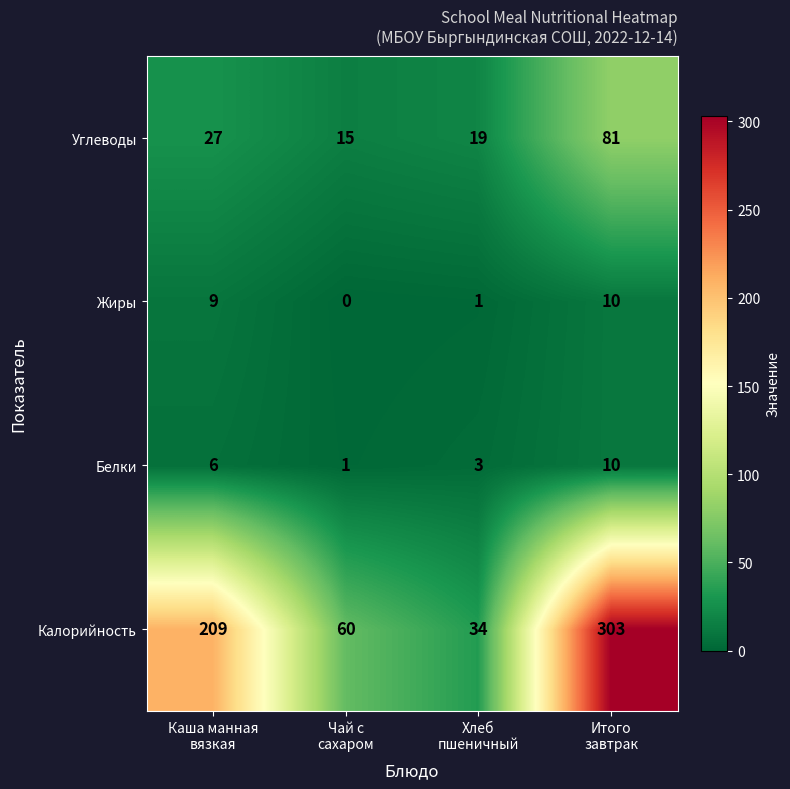

Which series changed the most between Хлеб
пшеничный and Итого
завтрак?

Калорийность